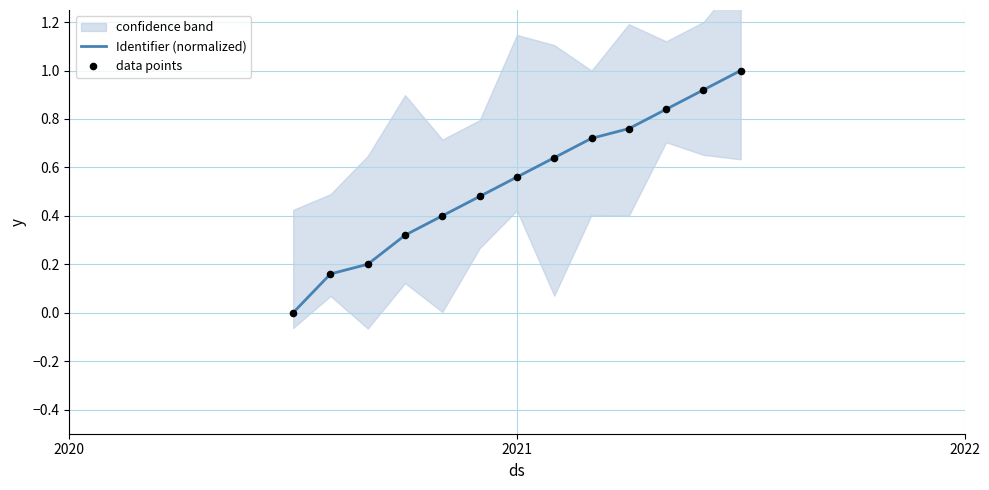

Which series has the largest total across all categories?

Identifier (normalized)